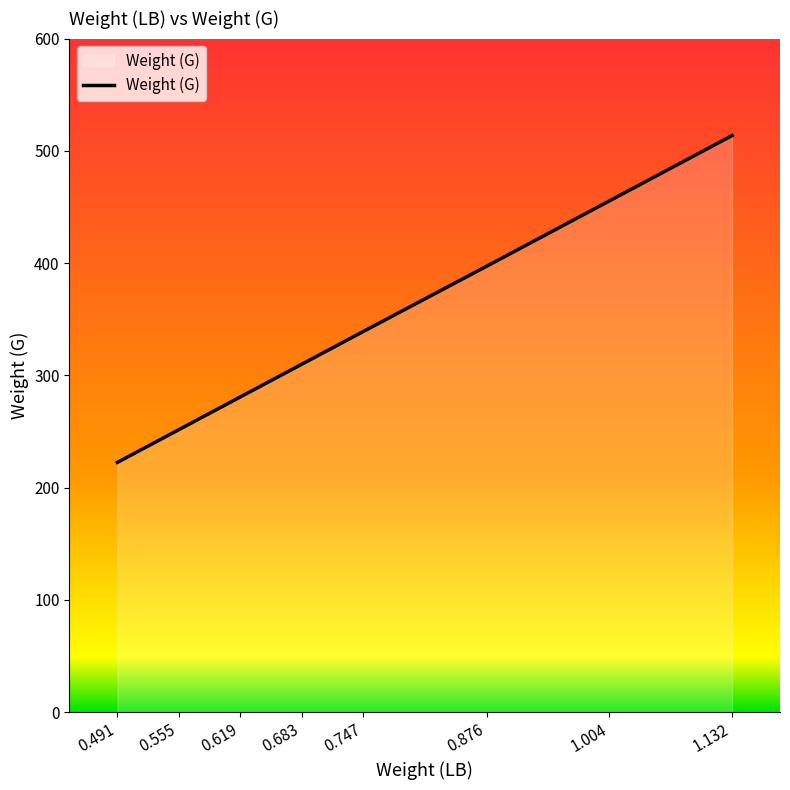

What is the change in value from 0.555 to 1.004?

+203.8